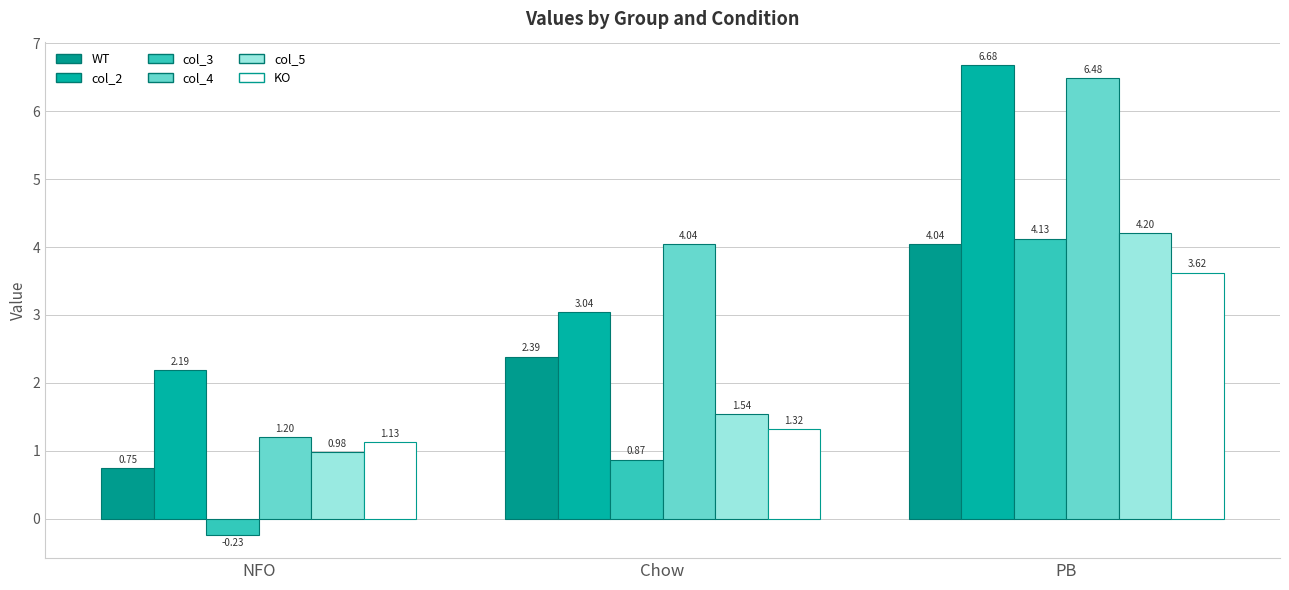

How many groups of bars are there?

3